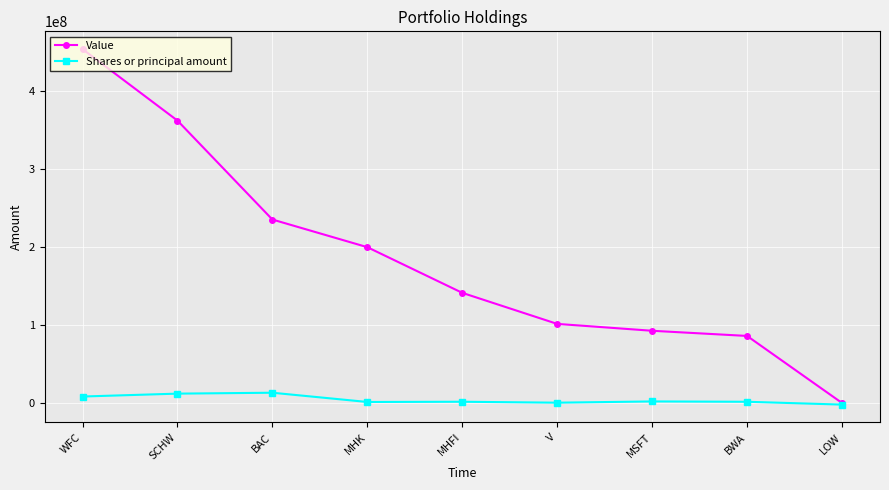

In Shares or principal amount, how many points are higher than both neighbors (excluding endpoints)?

3